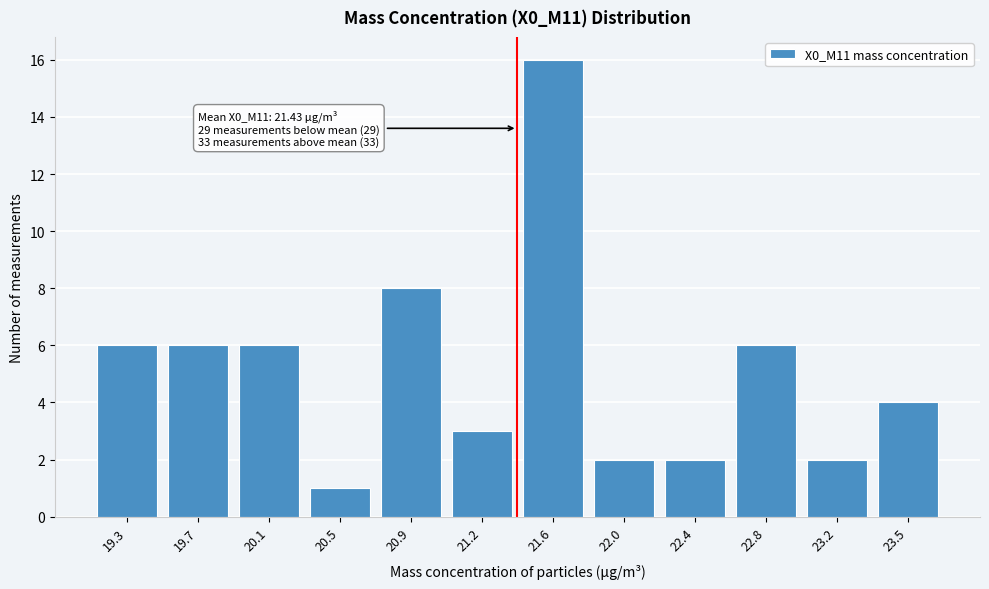

Reading right to left, list all the values displayed in this chart.

23.5=4	23.2=2	22.8=6	22.4=2	22.0=2	21.6=16	21.2=3	20.9=8	20.5=1	20.1=6	19.7=6	19.3=6